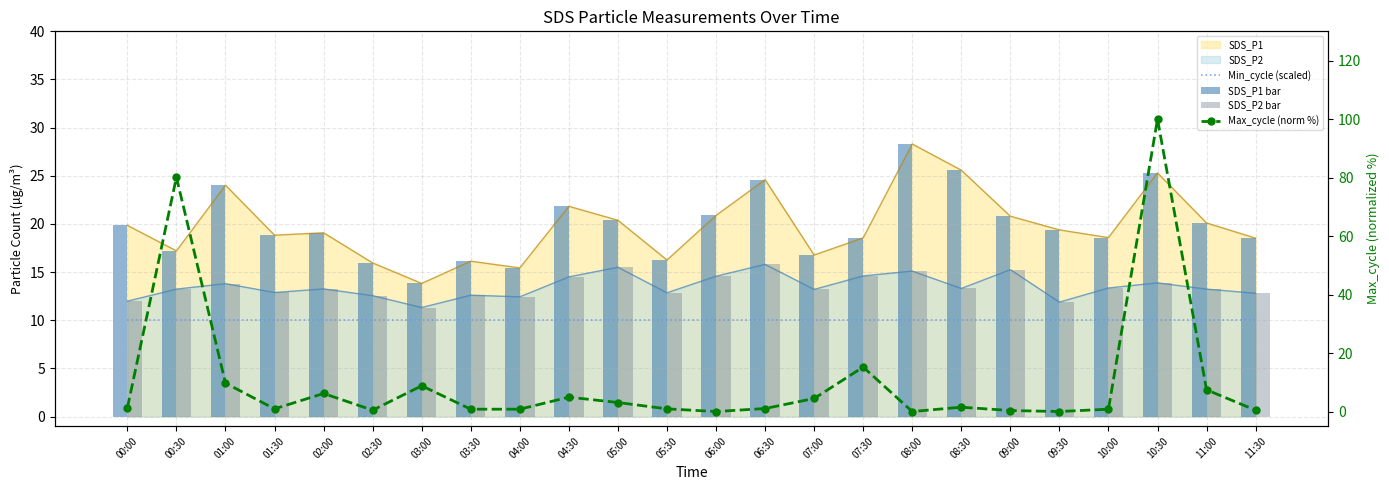

The SDS_P1 bar series shows 21.1 at 04:00. True or false?

False